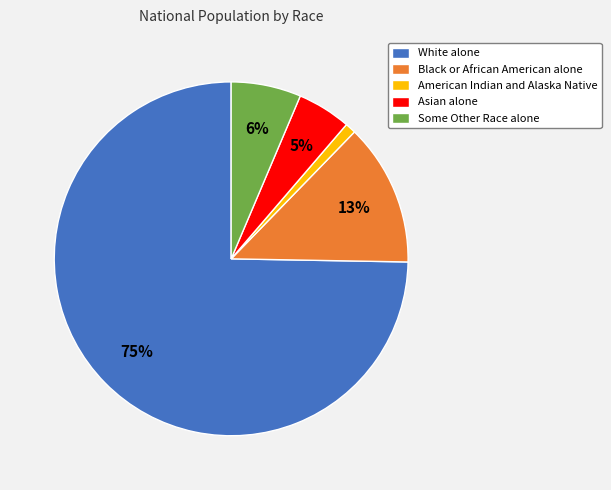

What percentage is the White alone slice, to the nearest percent?

75%